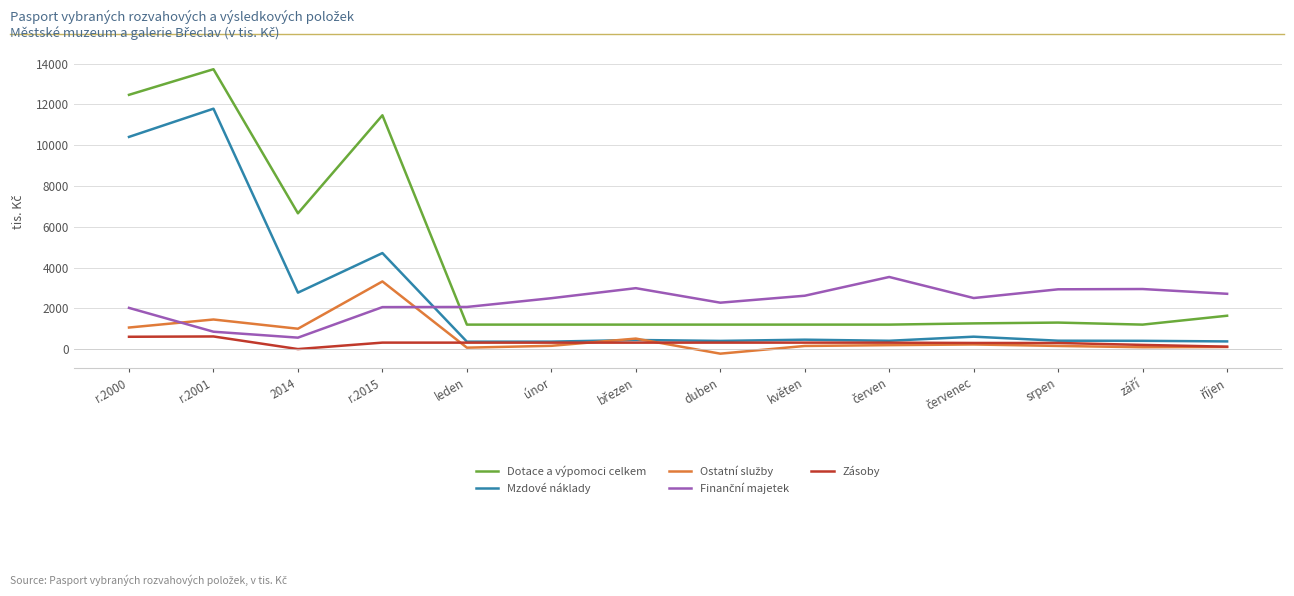

Is it true that Mzdové náklady equals 16350 at r.2001?

False